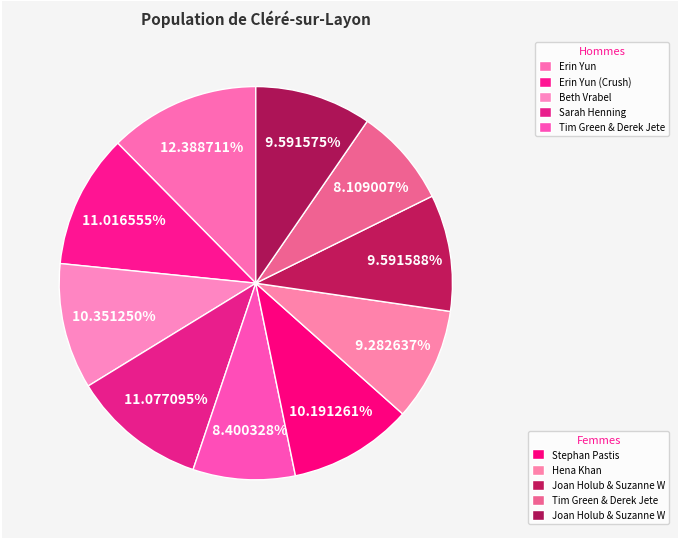

To the nearest percent, what is the average slice percentage?

10%